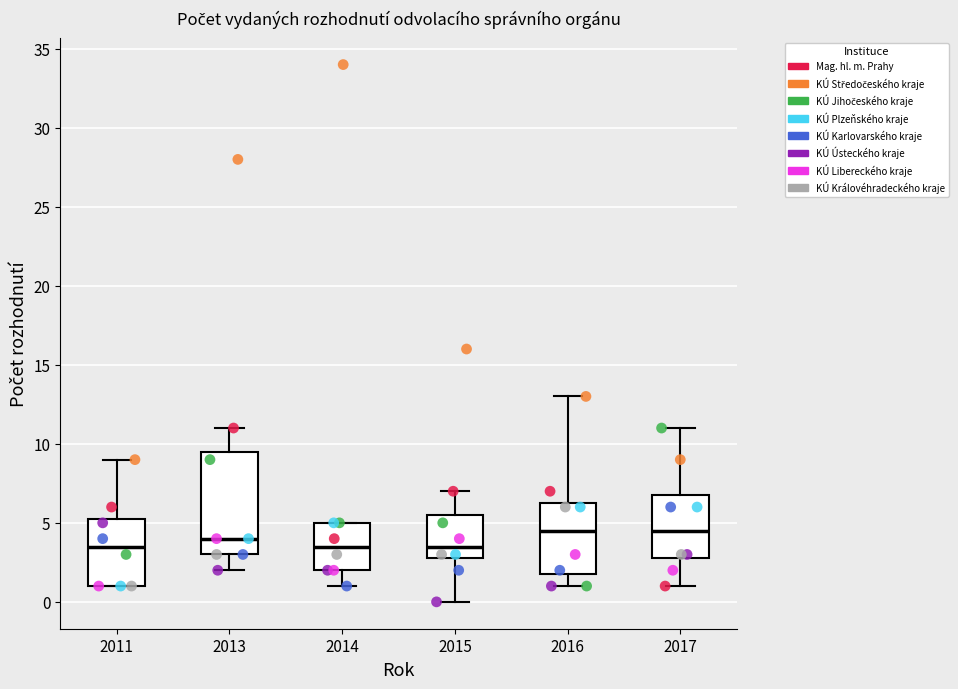

Reading left to right, transcribe this box plot: for each box, give where its median line is, the range the box spans, and where its two whiskers end, as read against the y-axis. The values are not printed on the chart, so give them approximately, as read against the axis.

2011: median 3.5, box 1.0 to 5.5, whiskers 1.0 to 9.0
2013: median 4.0, box 3.0 to 9.5, whiskers 2.0 to 11.0
2014: median 3.5, box 2.0 to 5.0, whiskers 1.0 to 5.0
2015: median 3.5, box 3.0 to 5.5, whiskers 0.0 to 7.0
2016: median 4.5, box 2.0 to 6.5, whiskers 1.0 to 13.0
2017: median 4.5, box 3.0 to 7.0, whiskers 1.0 to 11.0